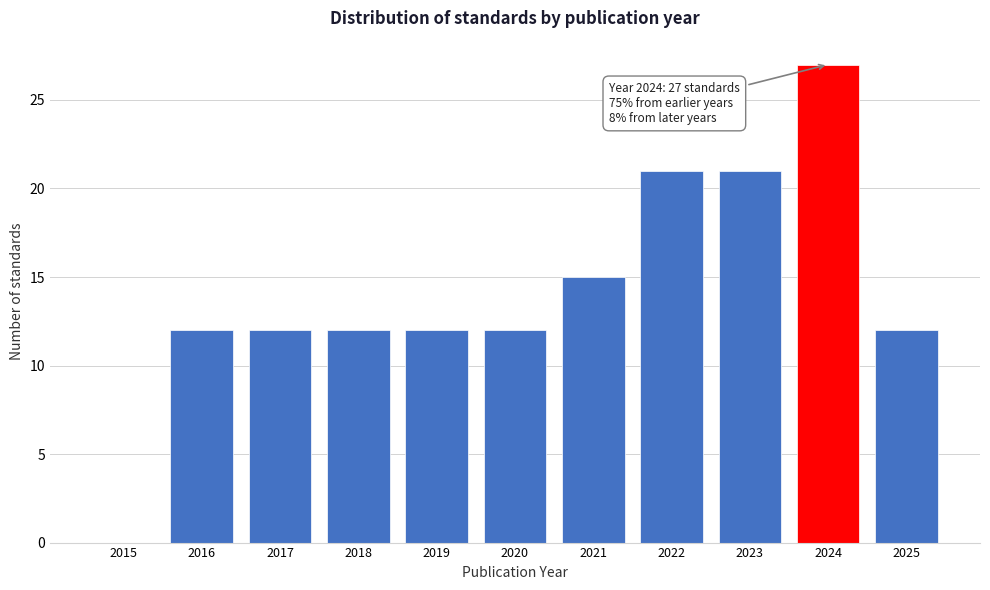

Reading right to left, transcribe all the data shown in this chart.

2025=12	2024=27	2023=21	2022=21	2021=15	2020=12	2019=12	2018=12	2017=12	2016=12	2015=0